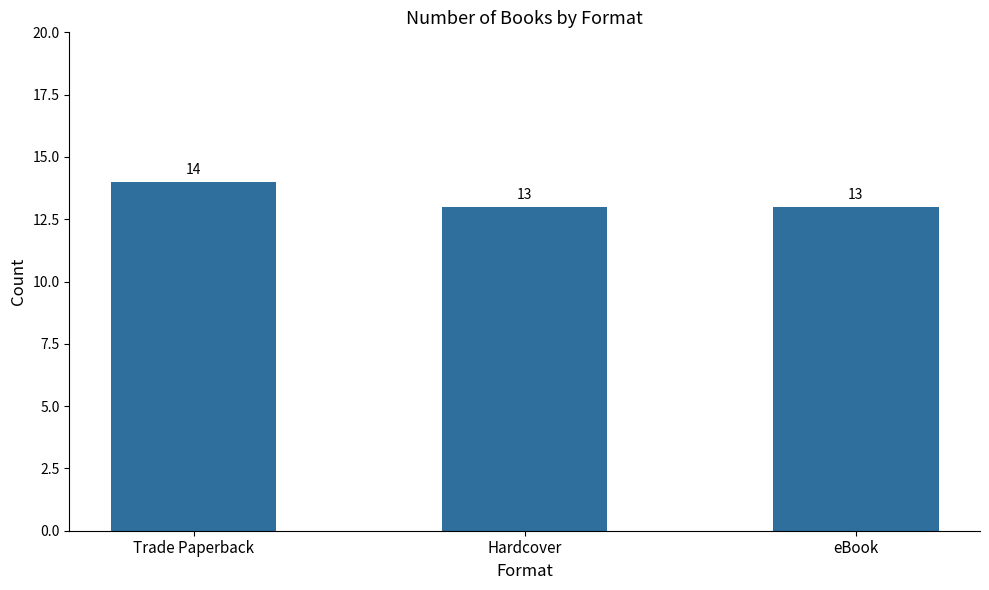

The chart shows a value of 13 at Hardcover. True or false?

True